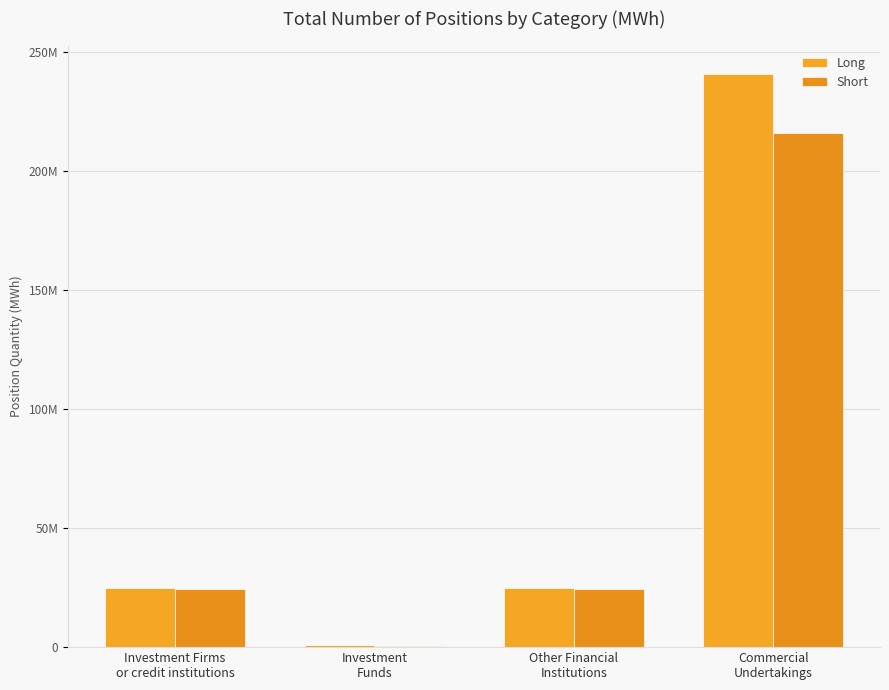

Between Other Financial
Institutions and Commercial
Undertakings, which series saw the biggest shift?

Long